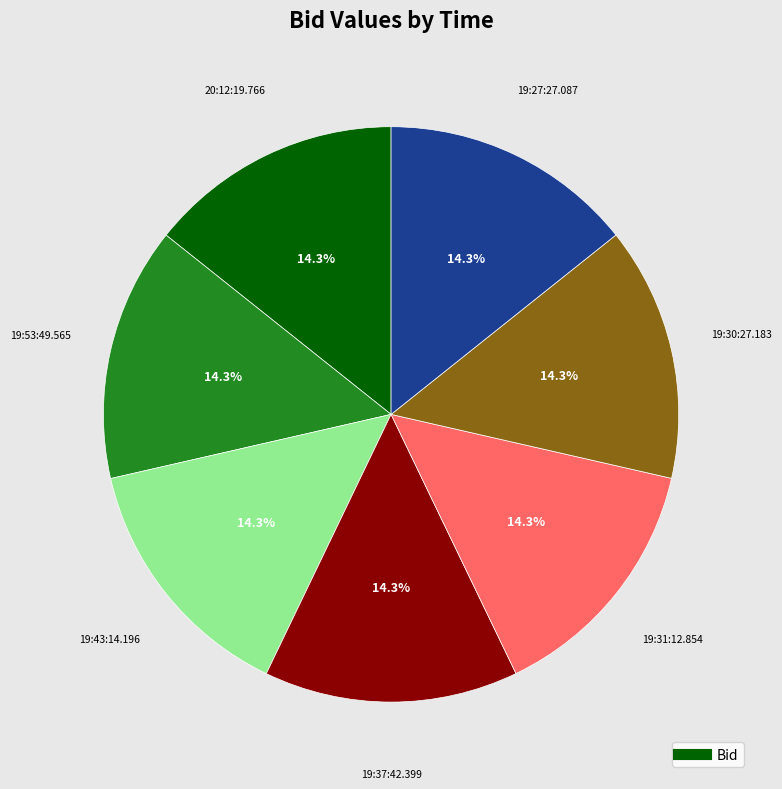

Count the number of slices in the pie.

7